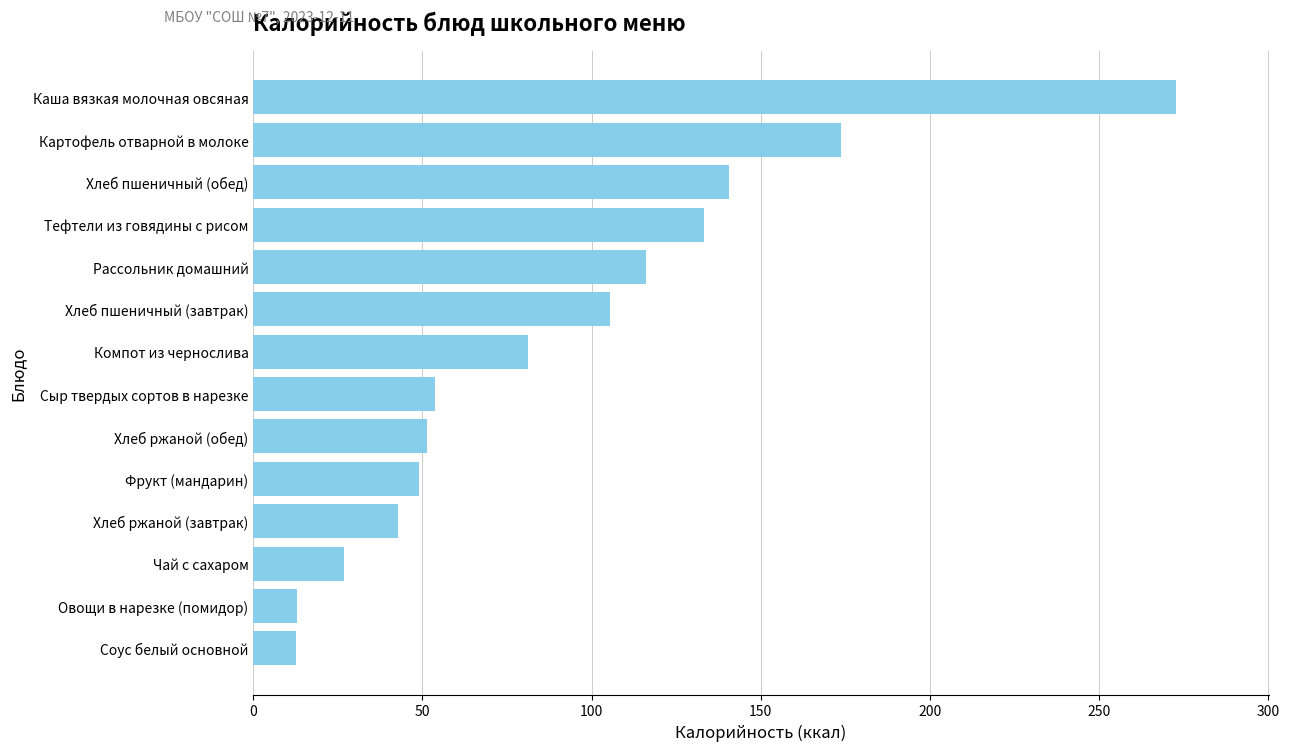

What is the difference between the second highest and minimum values?

161.2